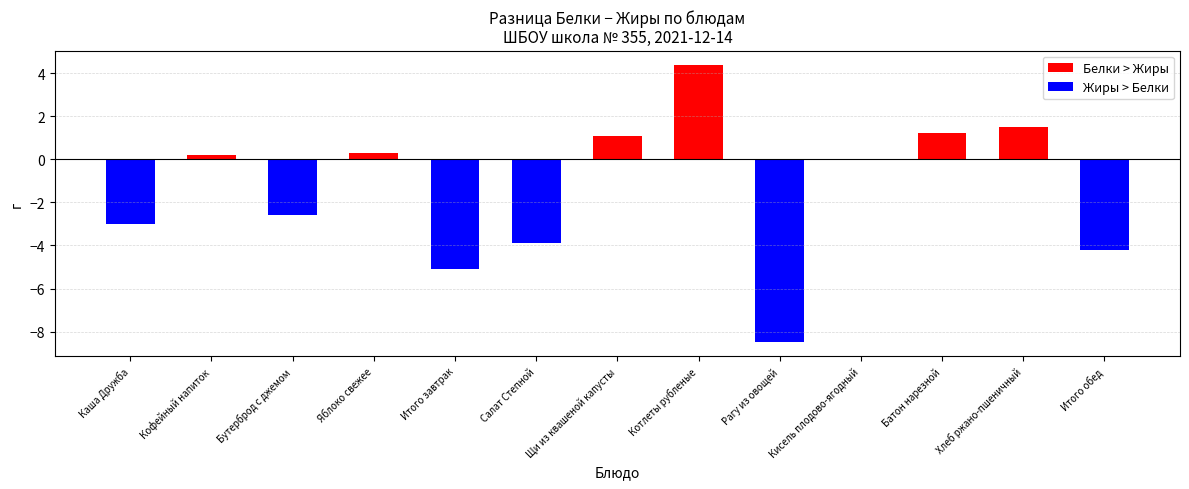

Are the bars horizontal?

No